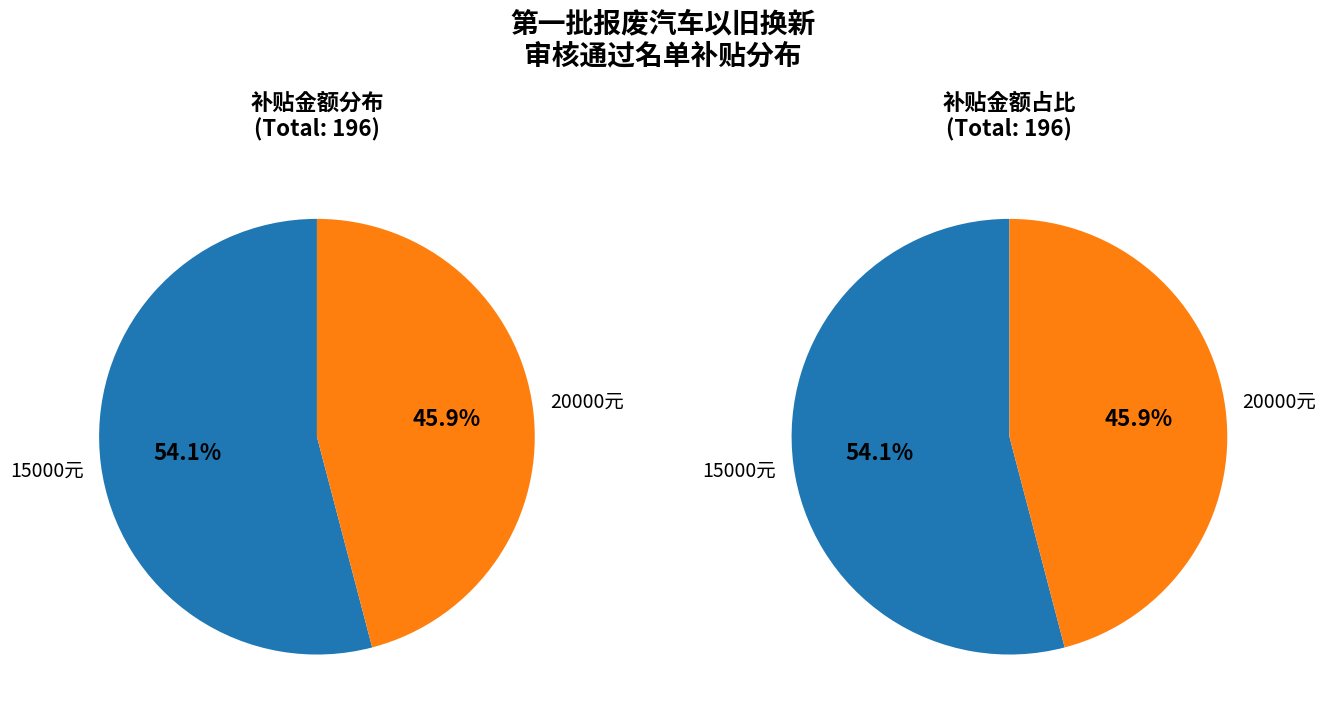

Which category has the biggest portion of the pie?

15000